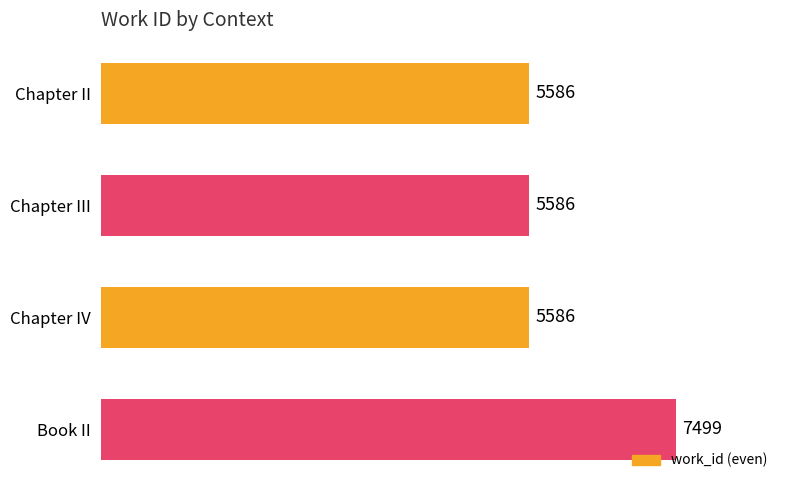

What is the label of the 2nd bar from the bottom?

Chapter IV